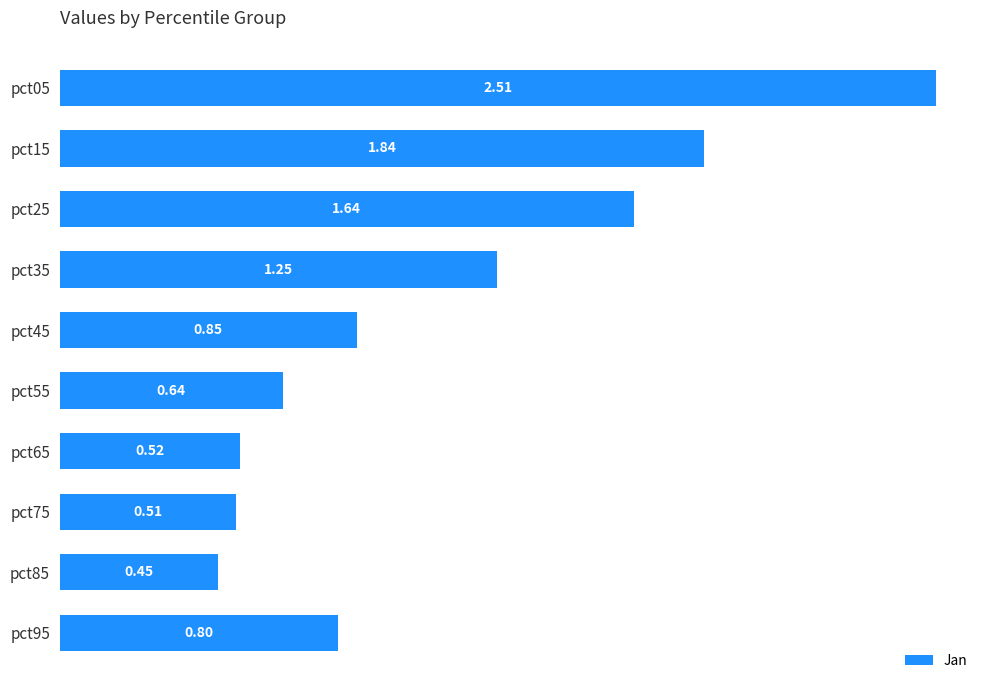

What is the difference between the second highest and minimum values?

1.4